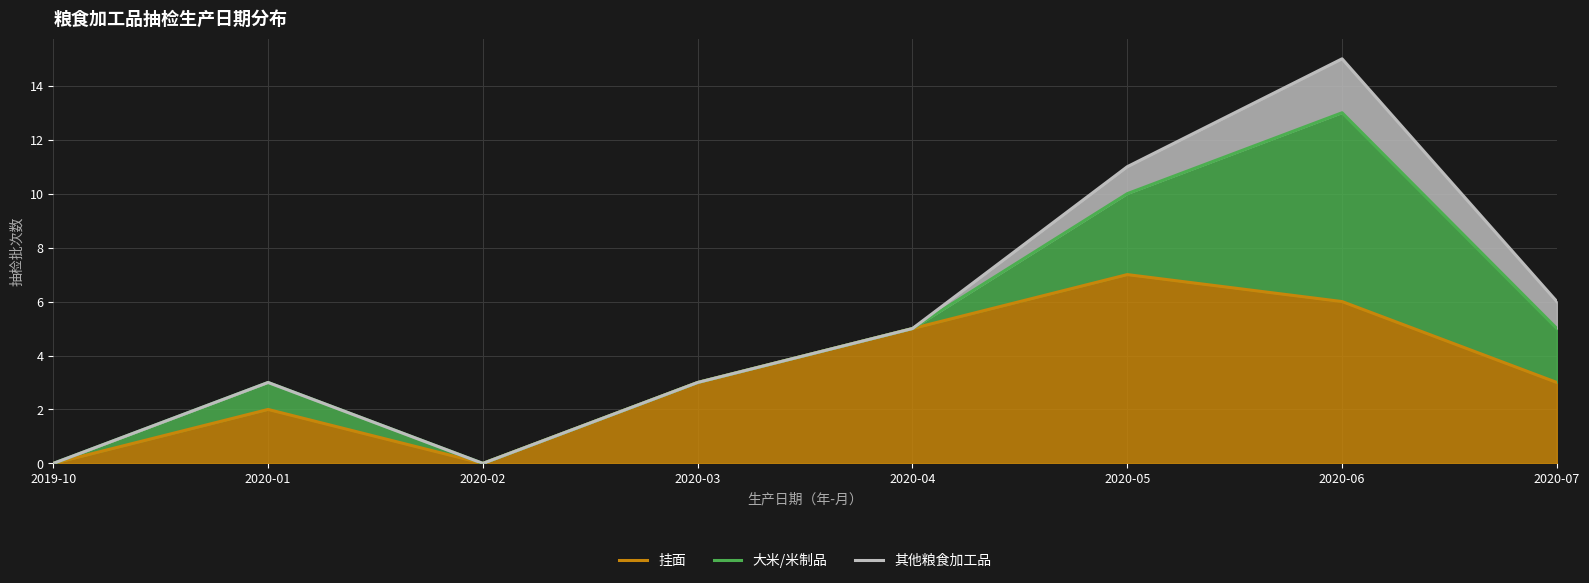

How many lines are shown in the chart?

3